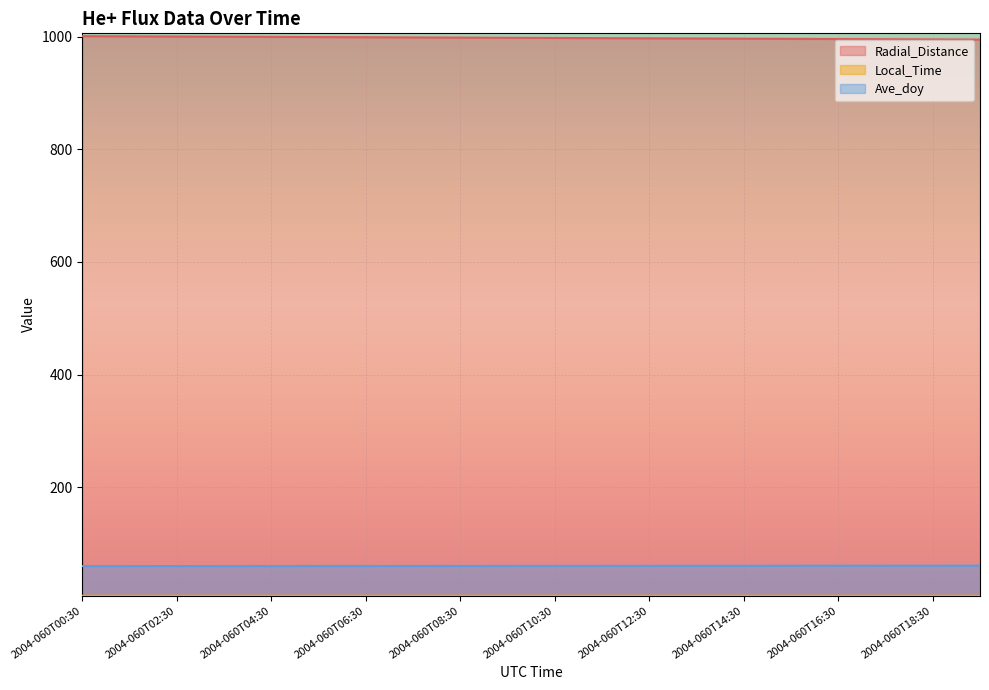

Which category has the highest value across all series?

2004-060T00:30